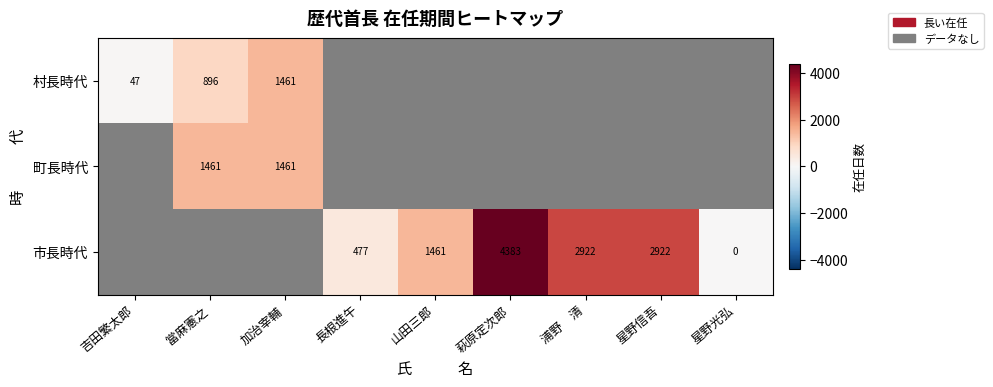

At how many categories does at least one series exceed 4312?

1